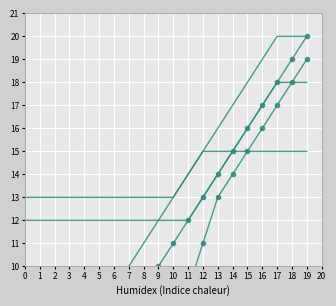

True or false: XOCHIMILCO and IZTAPALAPA cross at least once.

False